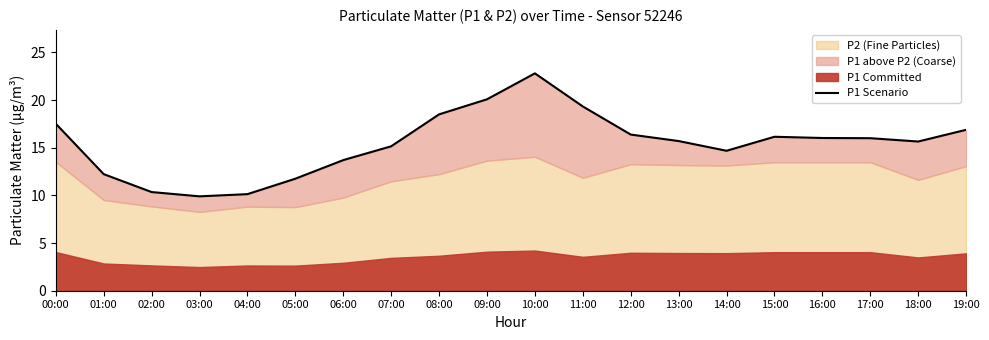

At which label does the data first exceed 16?

00:00